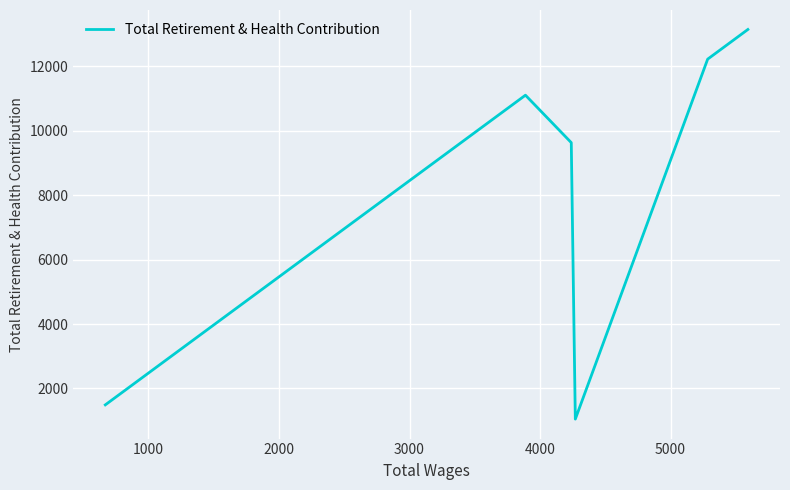

What is the greatest value displayed?

13146